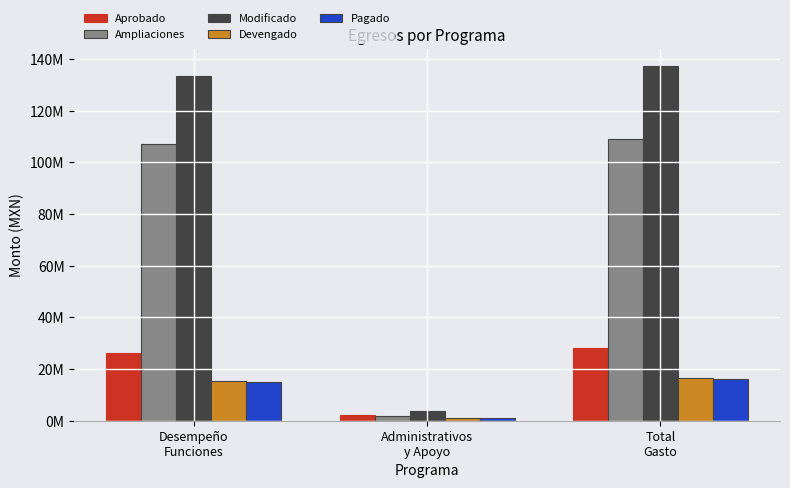

Is the value of Aprobado at Desempeño
Funciones greater than the value of Devengado at Total
Gasto?

Yes